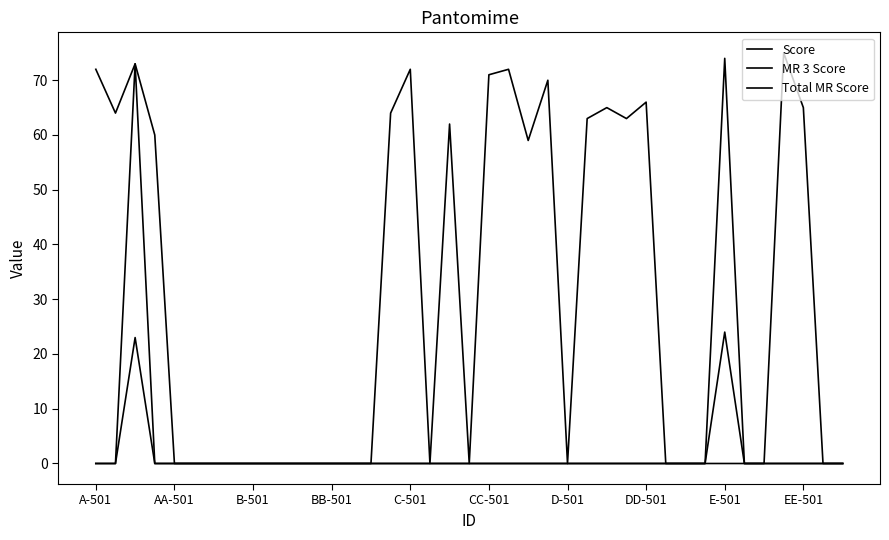

True or false: Score and Total MR Score intersect in this chart.

False